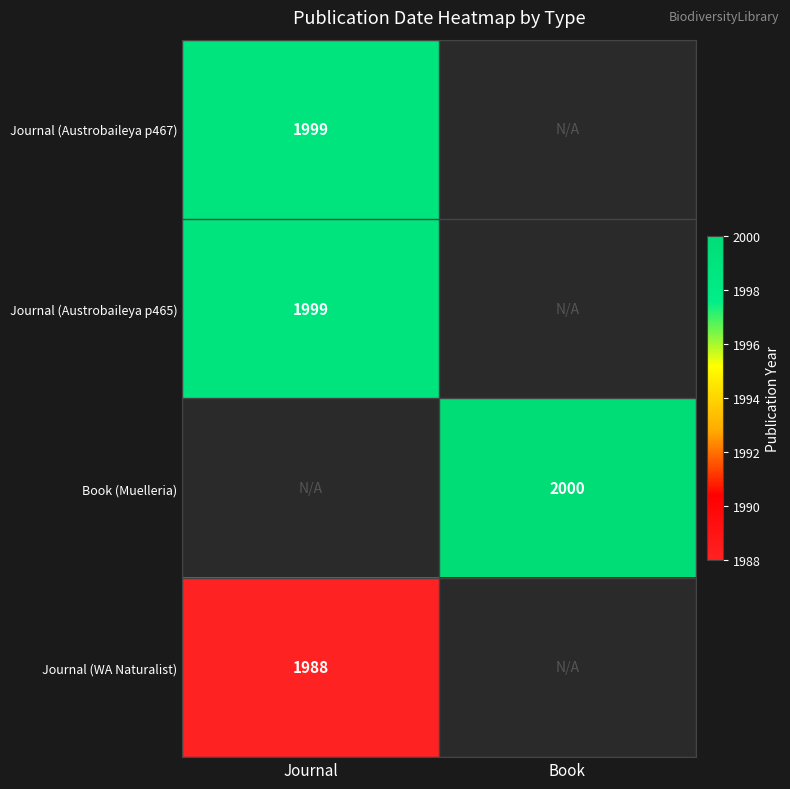

True or false: Book (Muelleria) has a value of 3050 at Book.

False